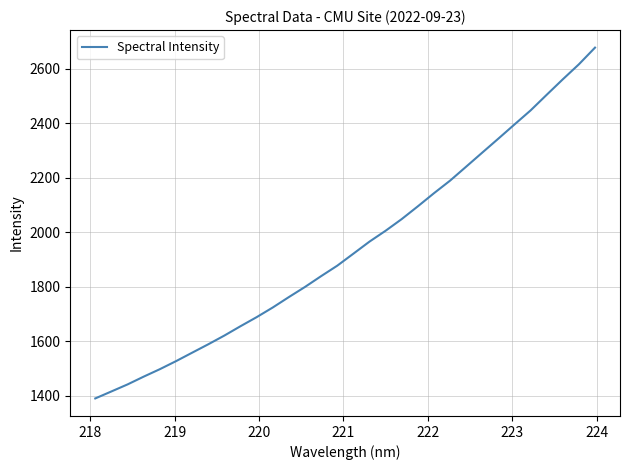

What is the minimum value shown in the chart?

1390.2